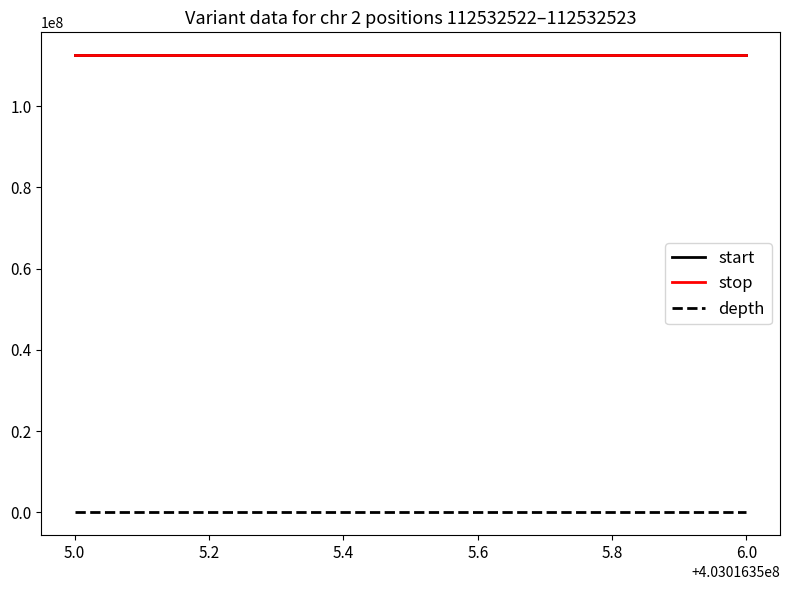

Is it true that depth equals 24 at 5.0?

False